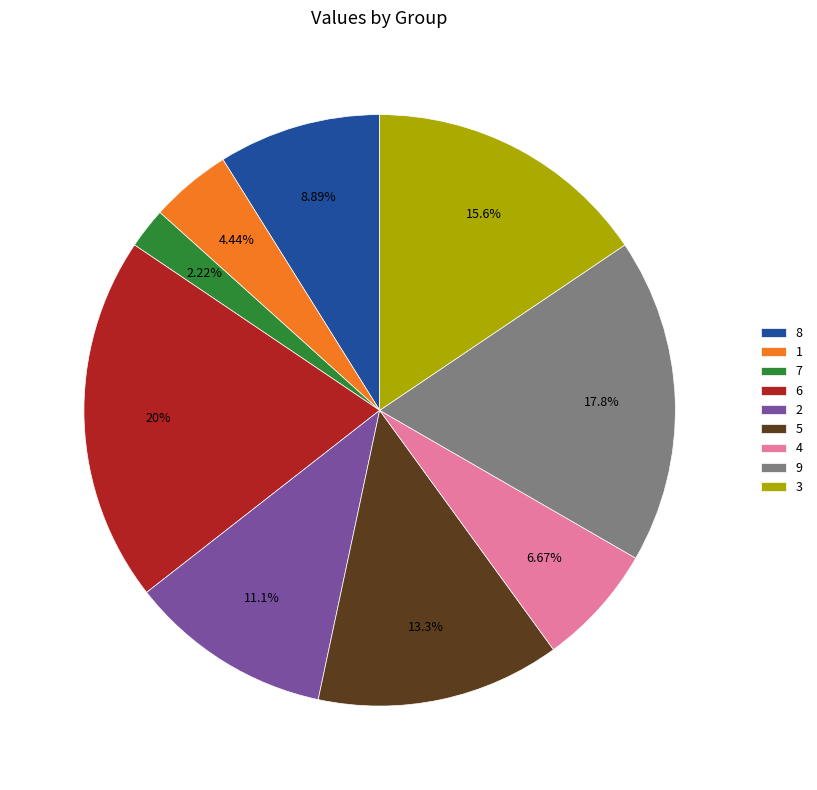

Does 5 represent more than half of the total?

No